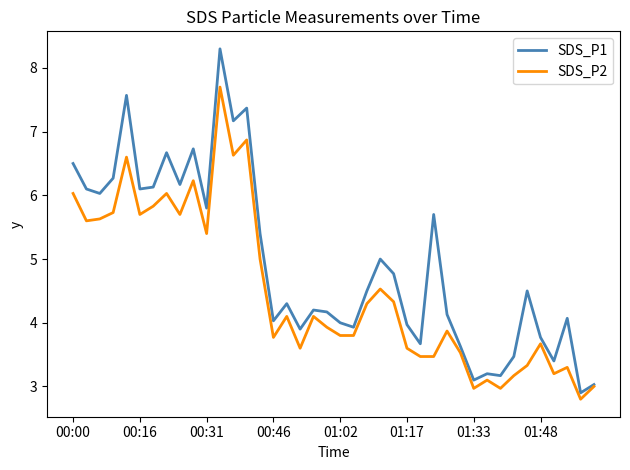

What is the highest value of the SDS_P1 series?

8.3